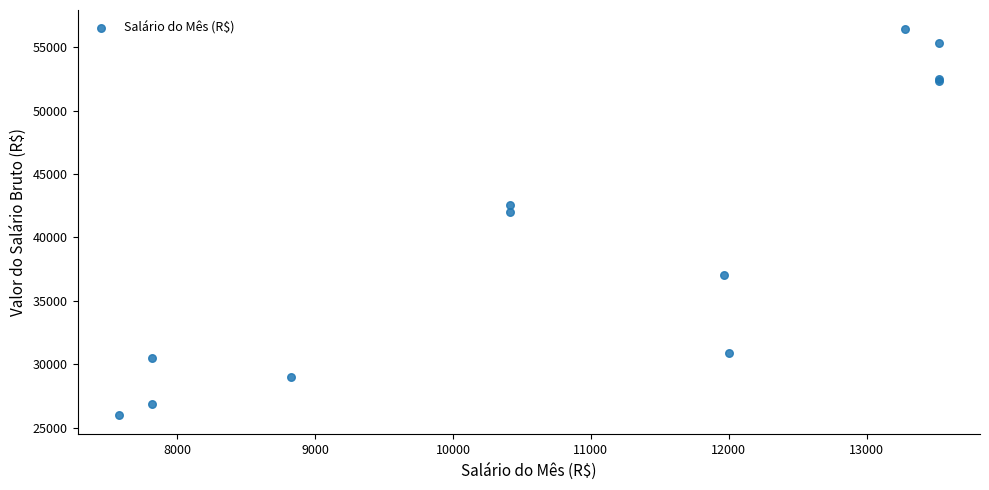

What Y value in the scatter plot is closest to 41197?

42008.8